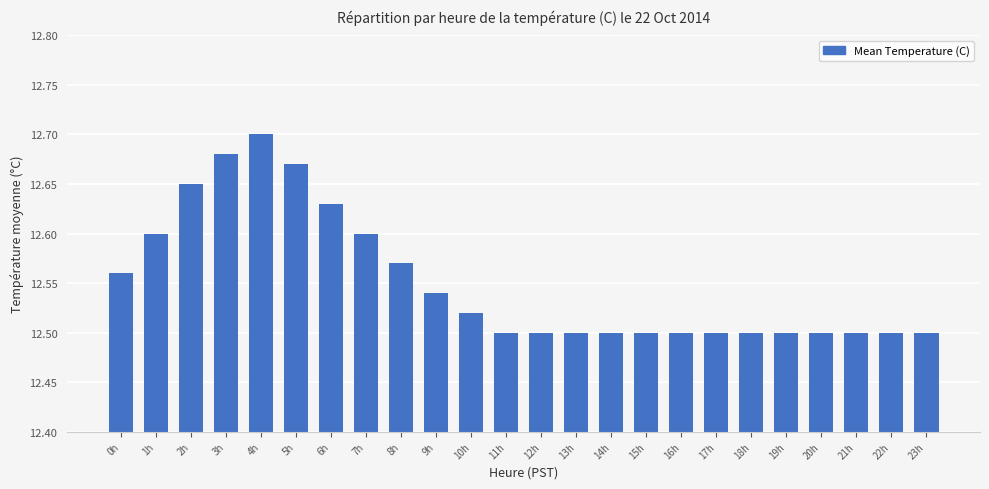

What is the label of the 9th bar from the left?

8h